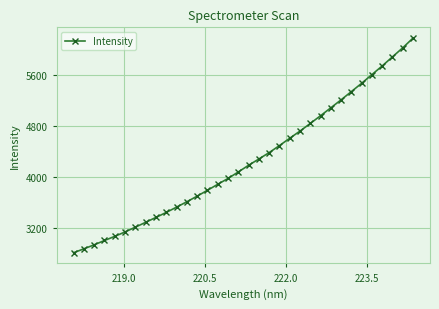

What is the value of the 8th point from the left?

3296.3